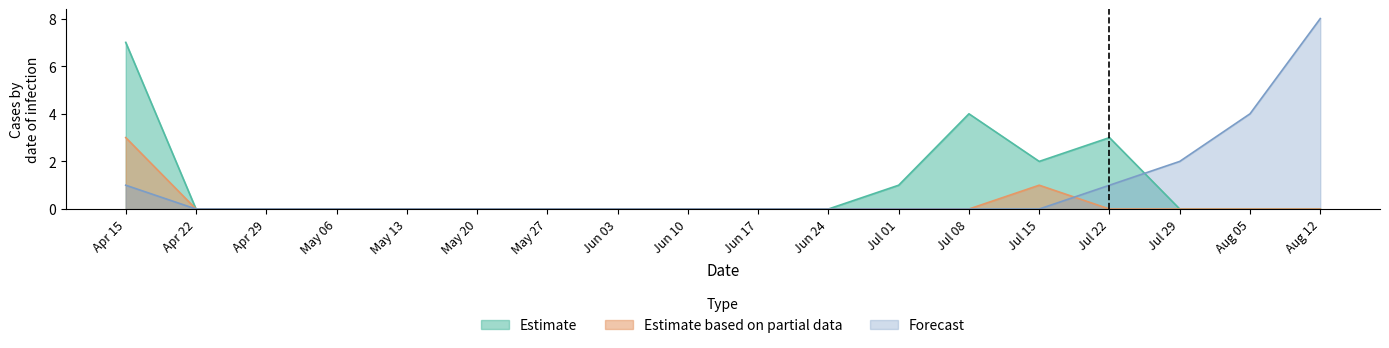

Is the value of Estimate based on partial data at Jul 22 greater than the value of Forecast at Jul 22?

No